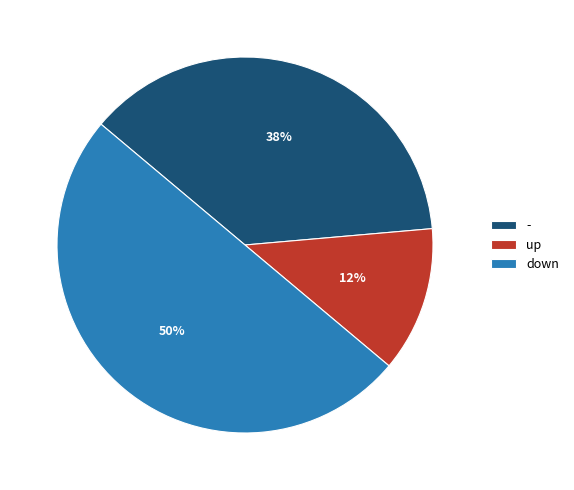

True or false: down accounts for 50% of the total.

True